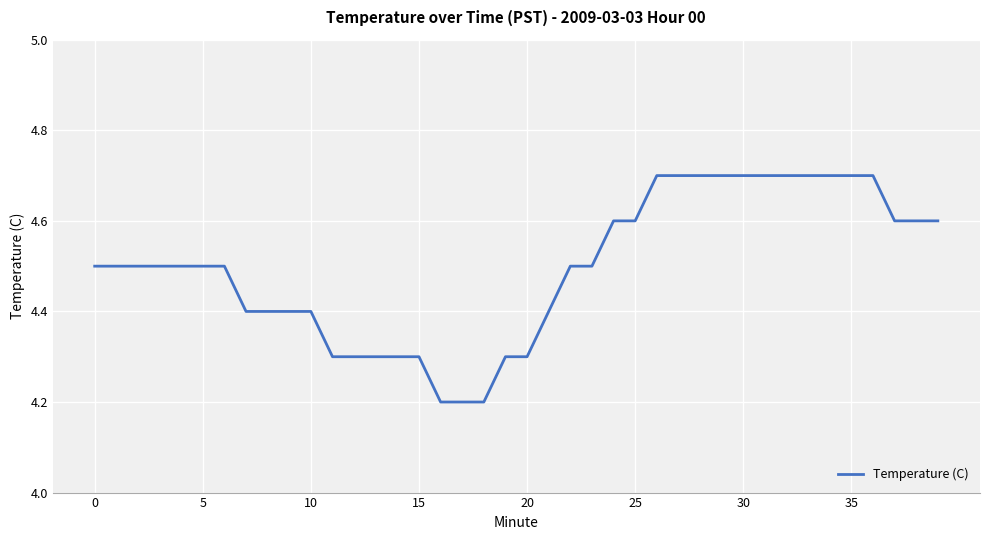

What is the greatest value displayed?

4.7